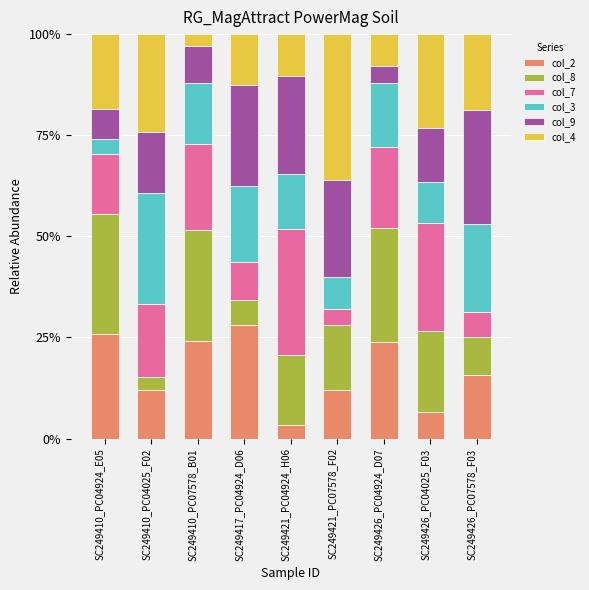

Are the bars horizontal?

No